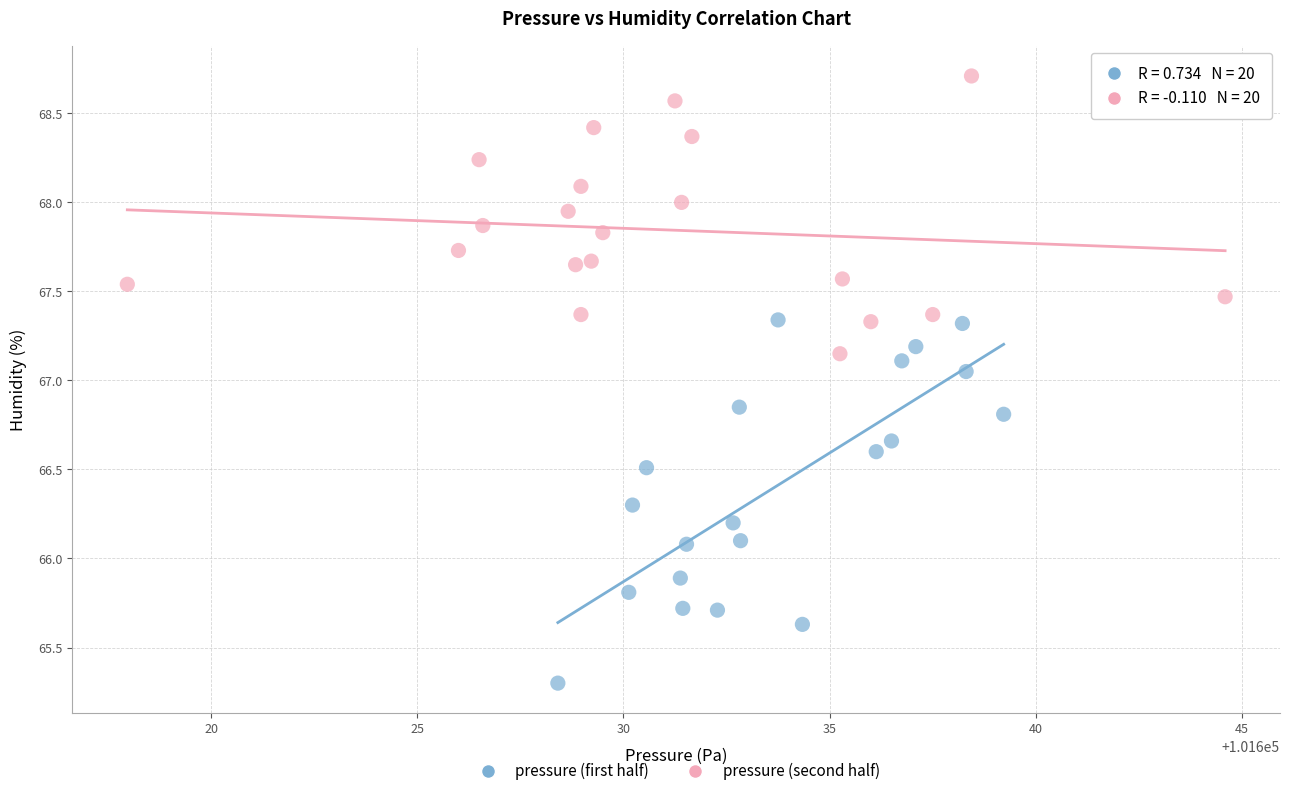

Which series reaches the maximum Y coordinate?

pressure (second half)